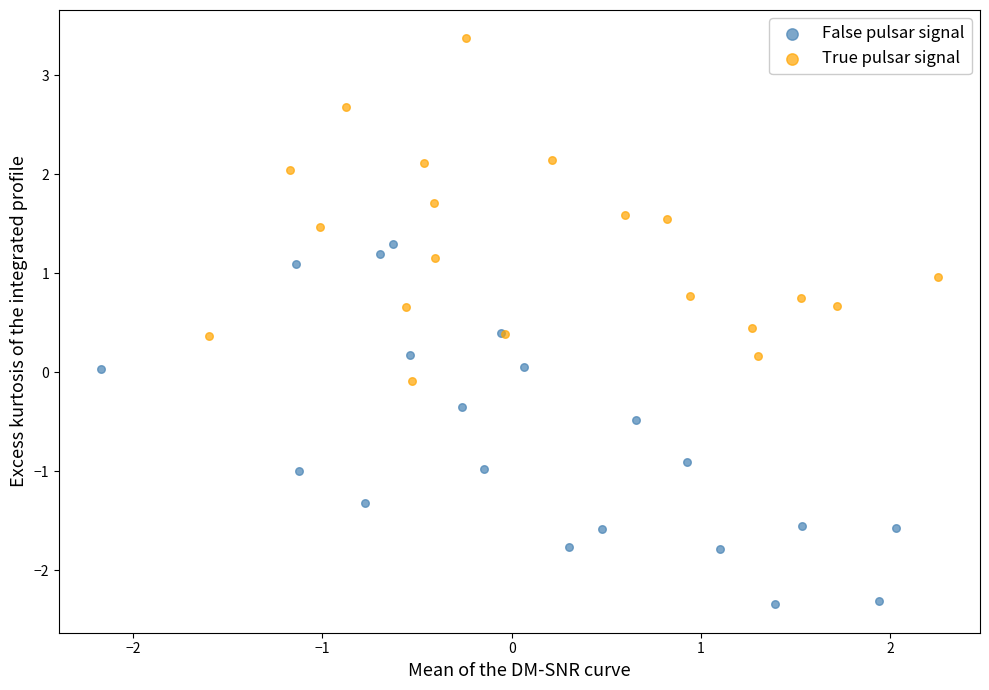

Which series reaches the maximum Y coordinate?

True pulsar signal